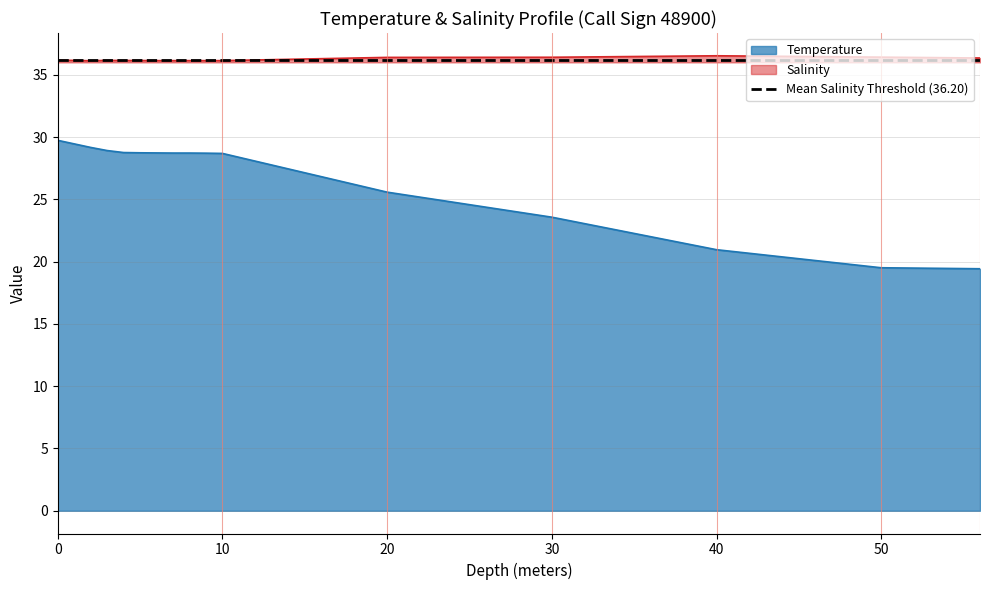

Reading right to left, transcribe all the data shown in this chart.

Temperature: 19.4	19.5	21.0	23.6	25.6	28.7	28.7	28.7	28.7	28.7	28.7	28.8	28.9	29.2	29.7
Salinity: 36.4	36.4	36.5	36.4	36.4	36.1	36.1	36.1	36.1	36.1	36.1	36.1	36.2	36.1	36.2